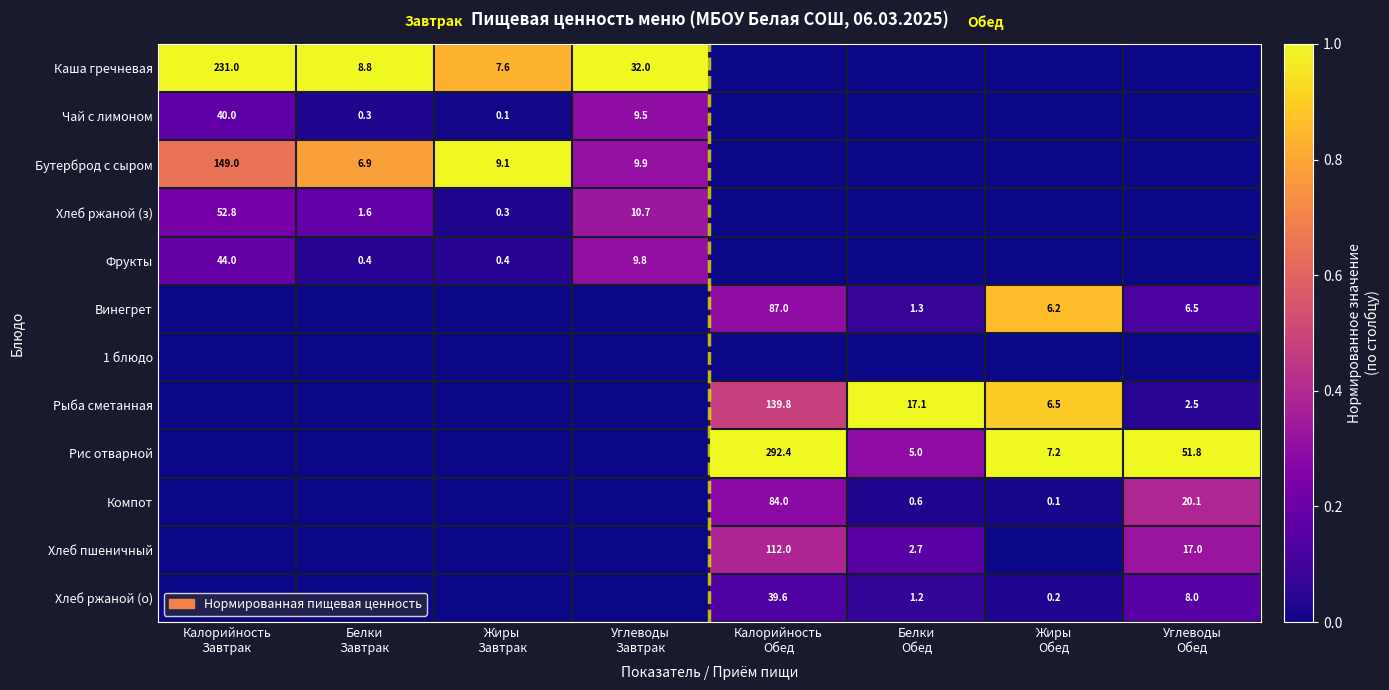

At which label does Хлеб ржаной (з) reach its minimum?

Калорийность Обед